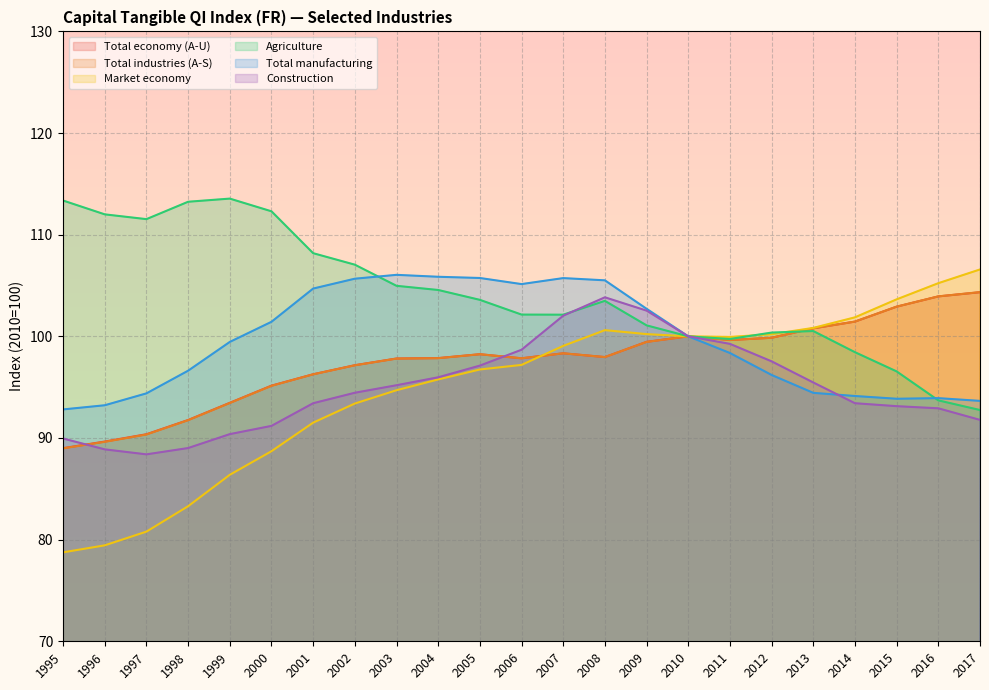

What is the value of the Total manufacturing point at the 2nd from the left?

93.2